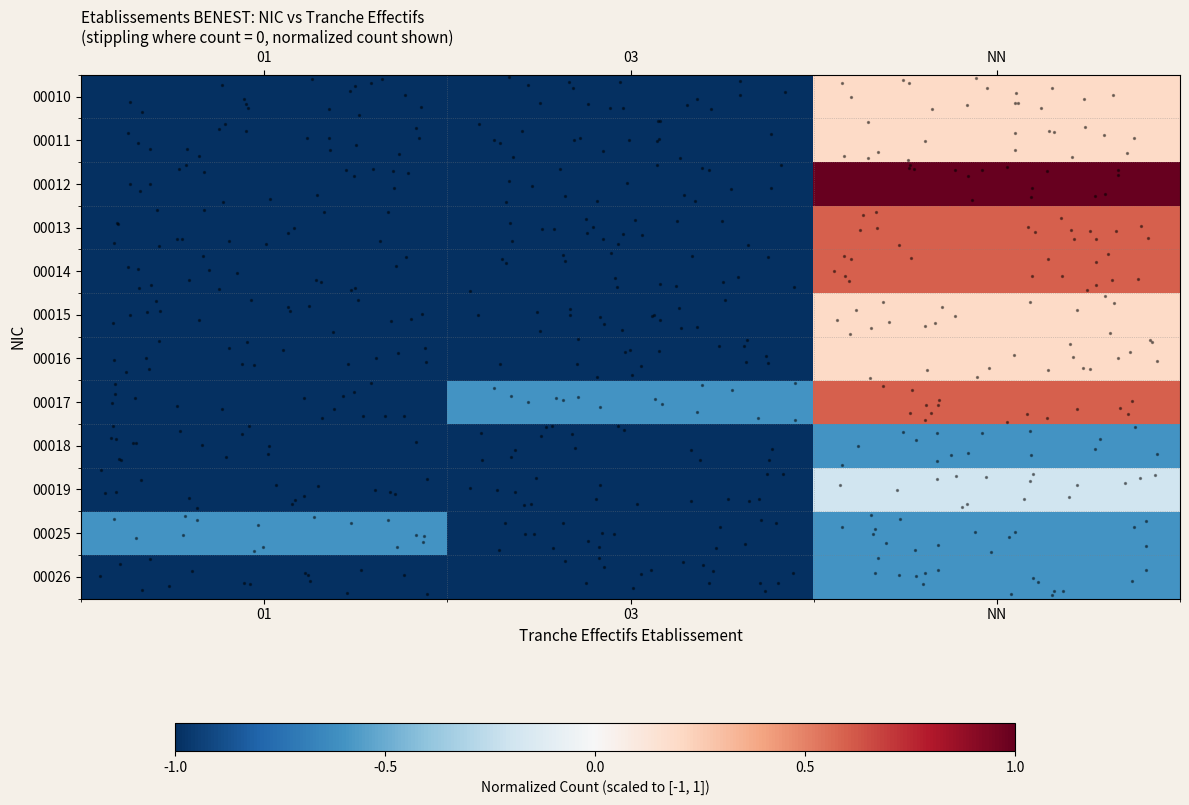

What is the difference between the highest and lowest values at NN?

1.6